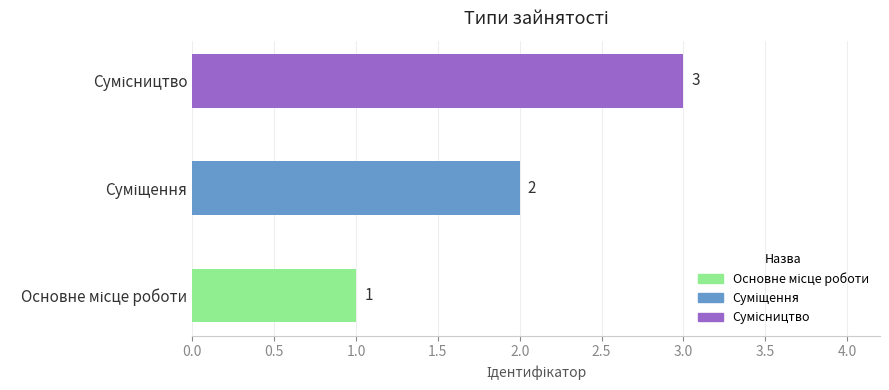

What is the greatest value displayed?

3